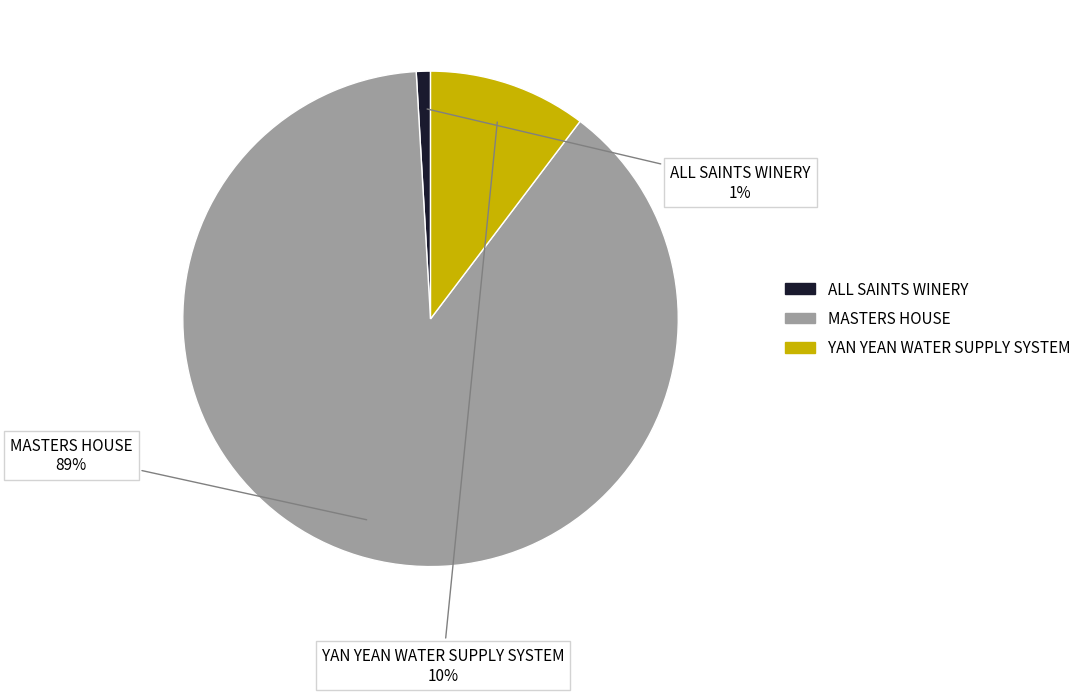

Which category has the smallest portion of the pie?

ALL SAINTS WINERY